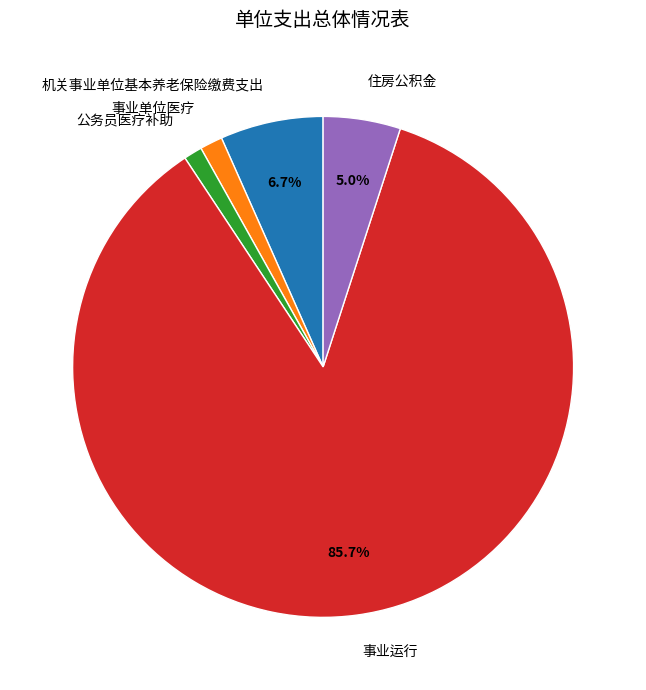

Count the number of slices in the pie.

5